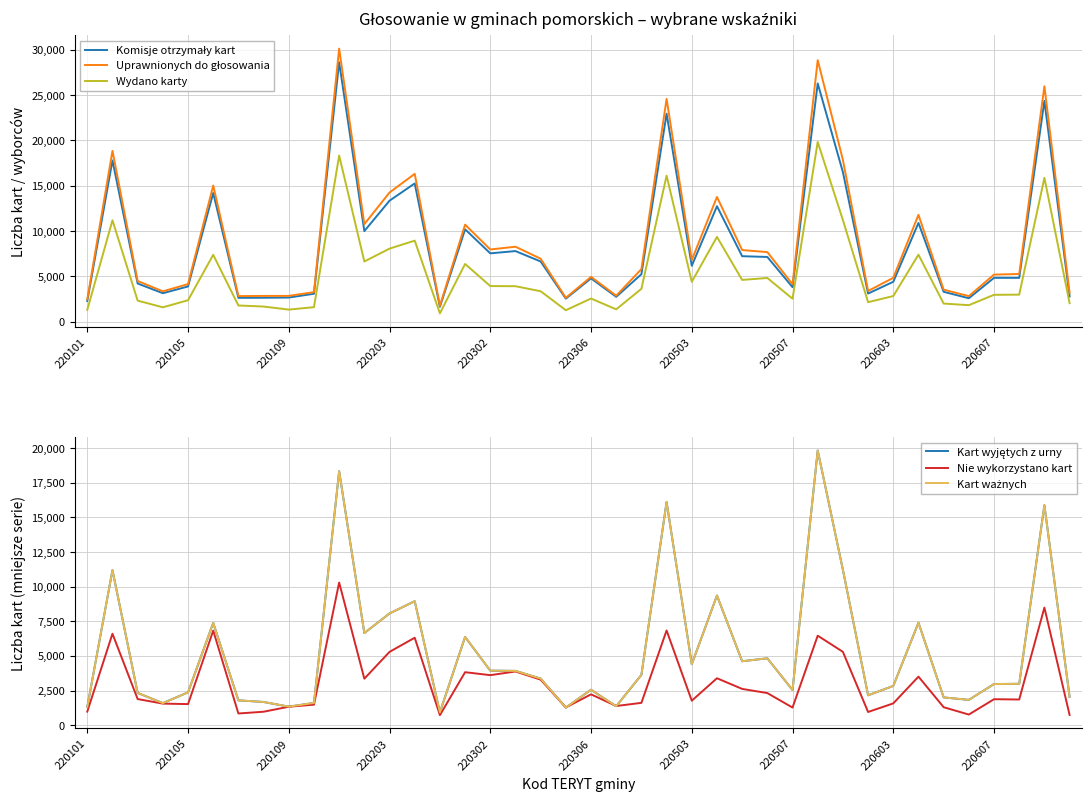

What is the maximum value shown in the chart?

30125